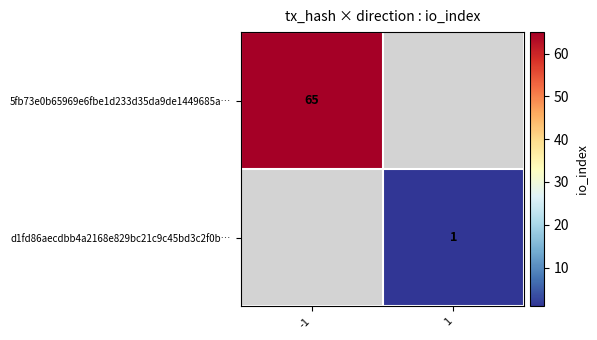

At which category does the chart reach its minimum across all series?

1